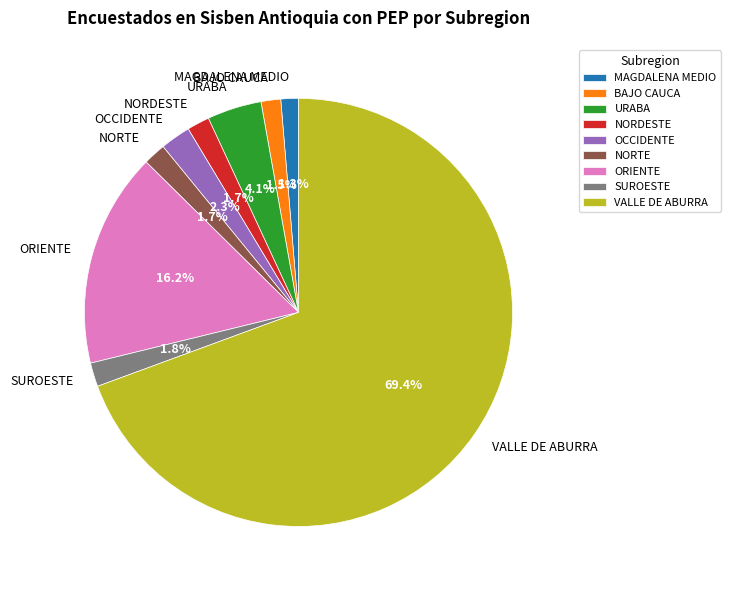

Combined, do SUROESTE and BAJO CAUCA account for over 50%?

No